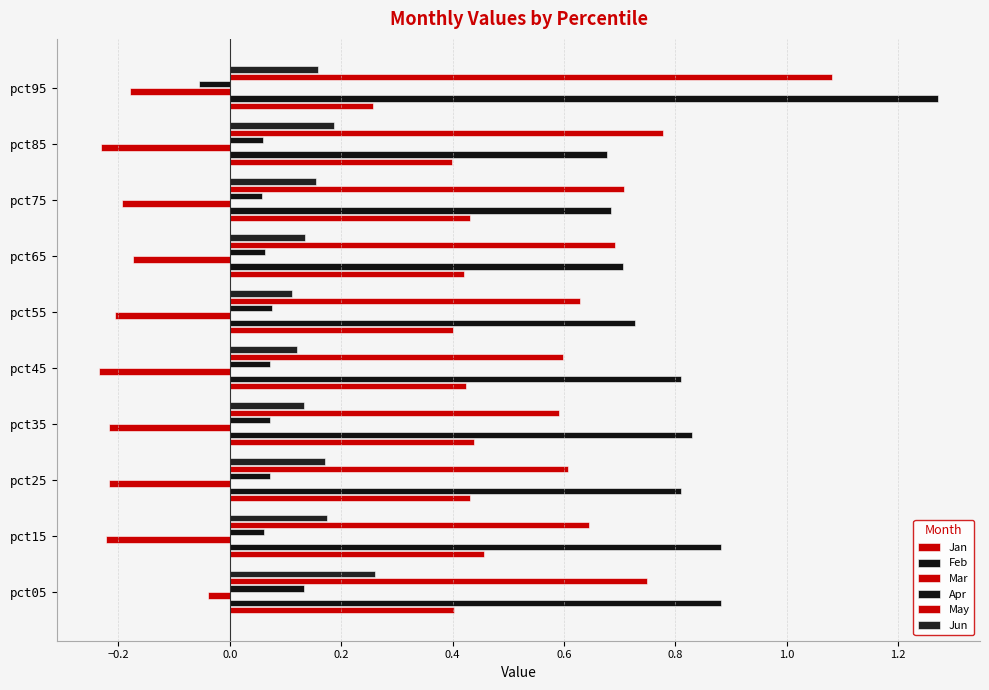

How many categories are shown in the chart?

10